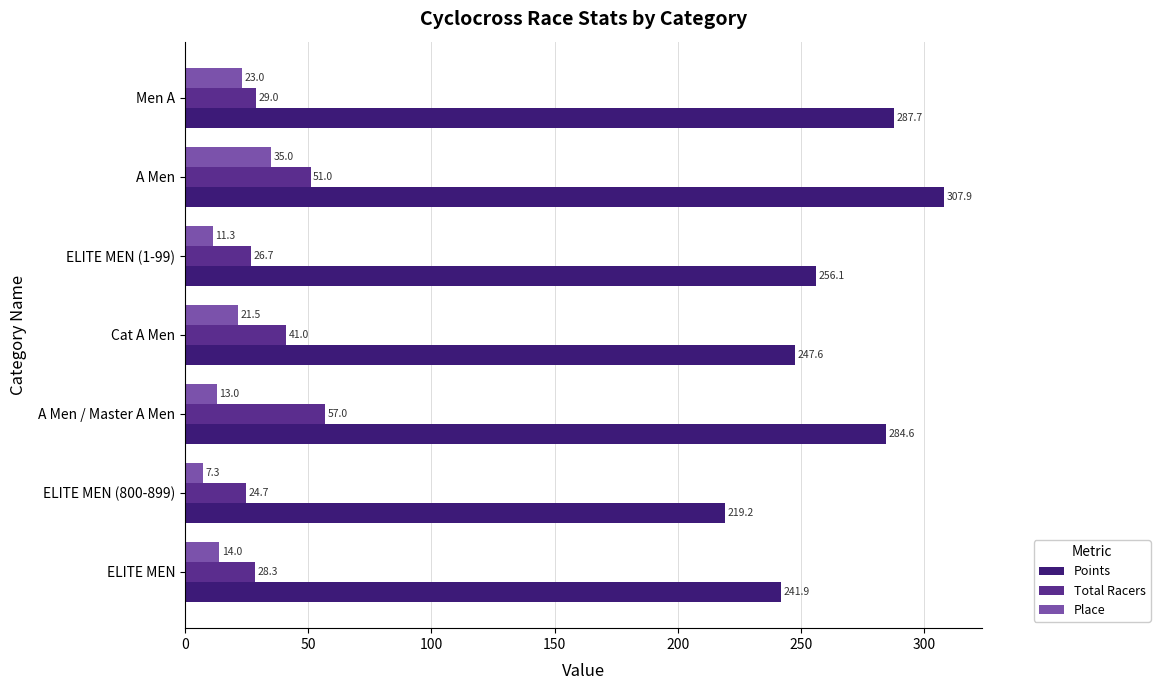

At which label does Place reach its minimum?

ELITE MEN (800-899)